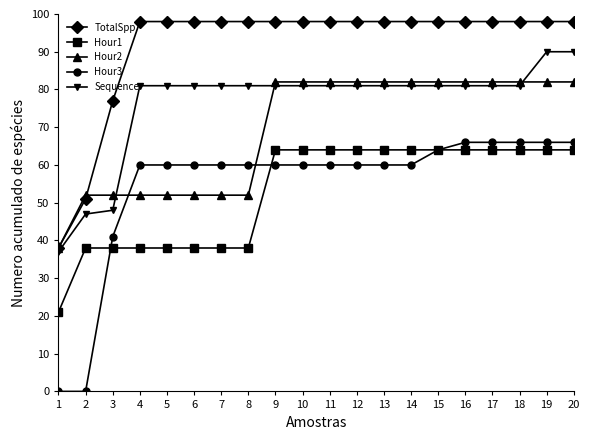

What is the maximum value shown in the chart?

98